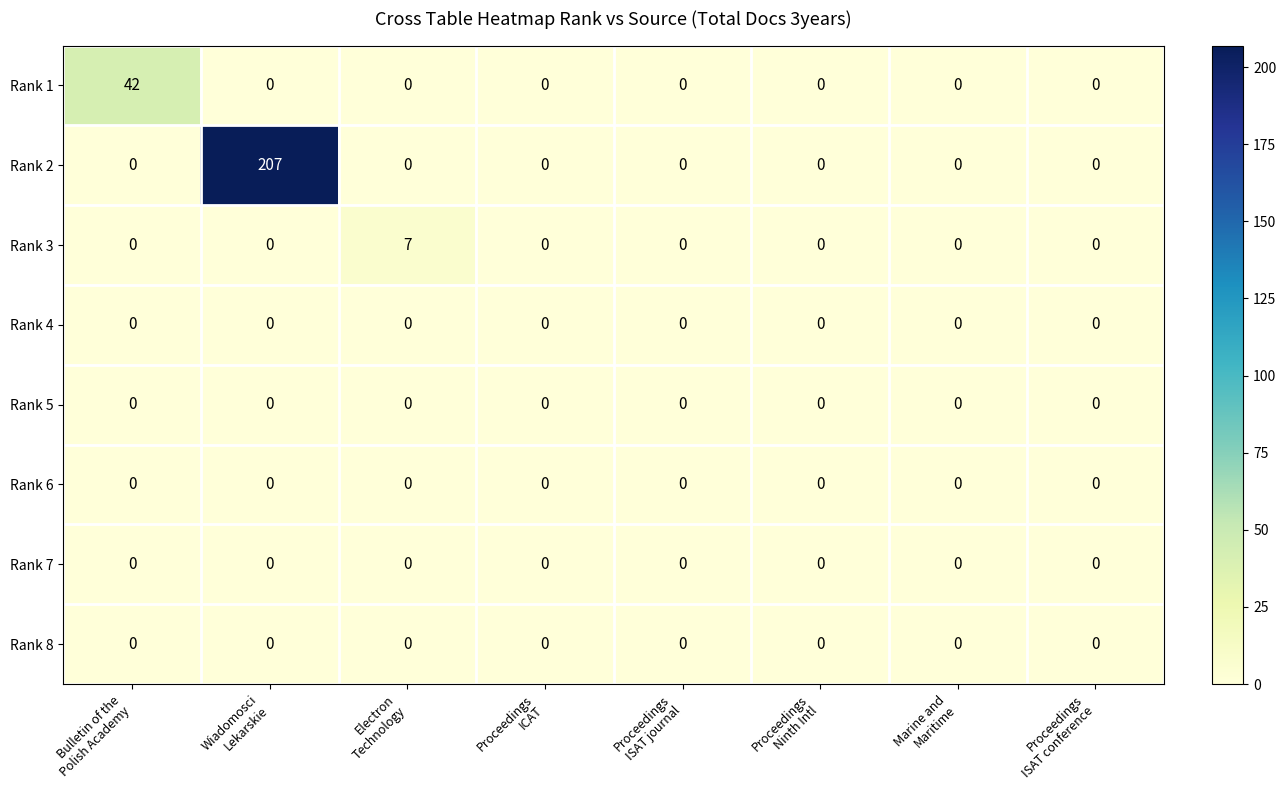

Which category has the highest value across all series?

Wiadomosci
Lekarskie